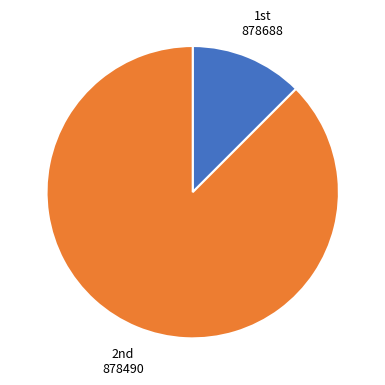

Is there a majority slice in this chart?

Yes